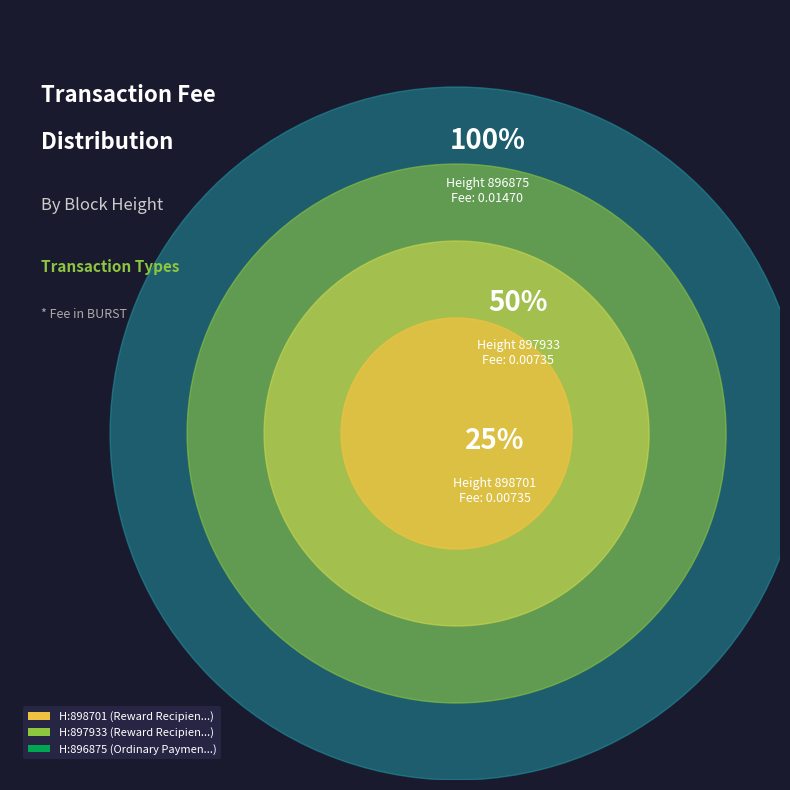

What is the smallest slice in the pie chart?

898701